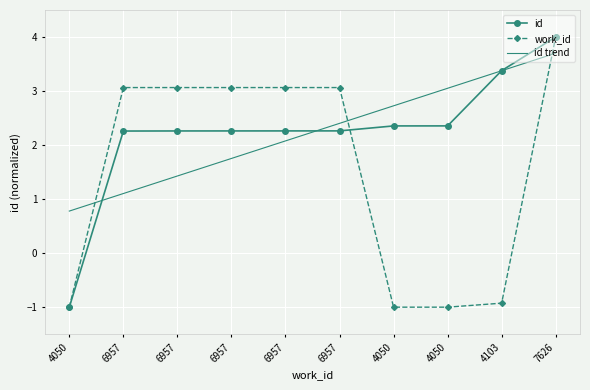

After their last crossing, which series has the higher values: id trend or work_id?

work_id